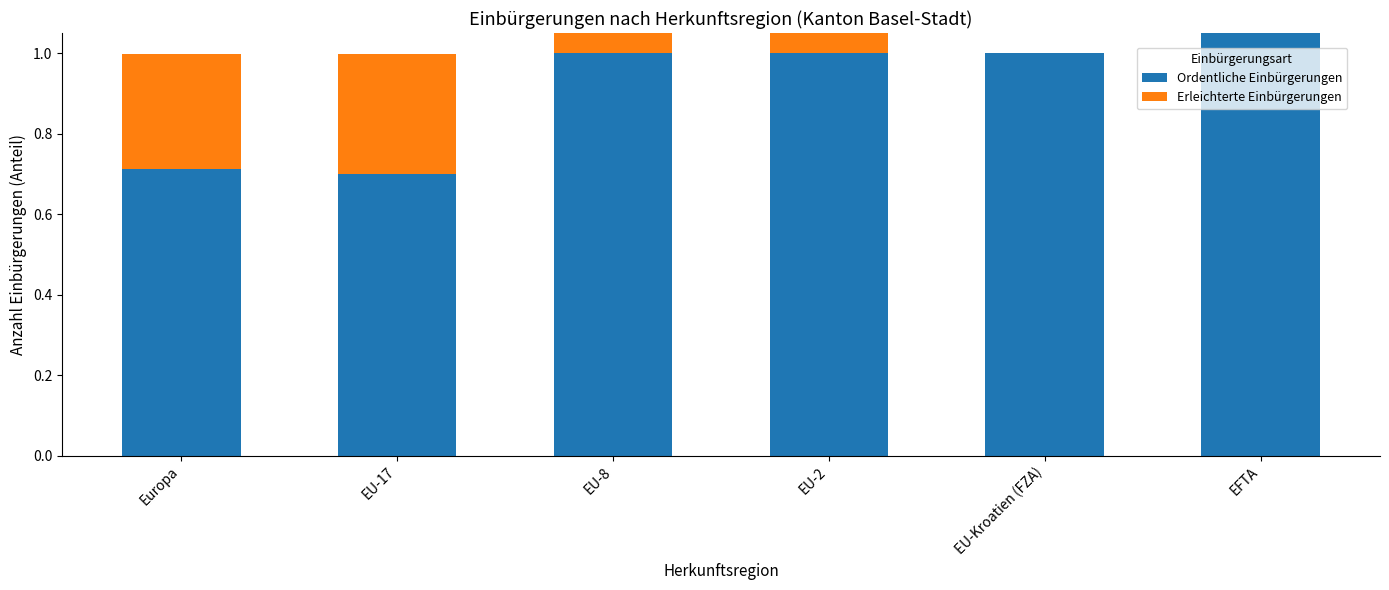

What is the difference between the maximum and second lowest values in the Erleichterte Einbürgerungen series?

1.0